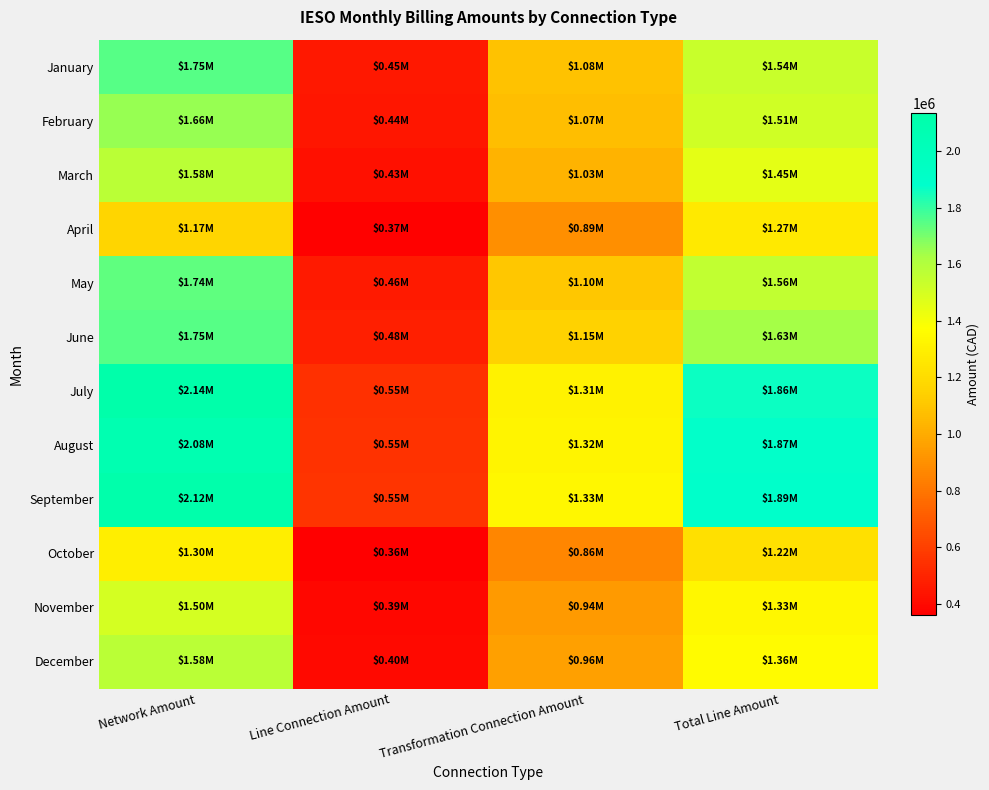

Which series changed the most between Line Connection Amount and Transformation Connection Amount?

September